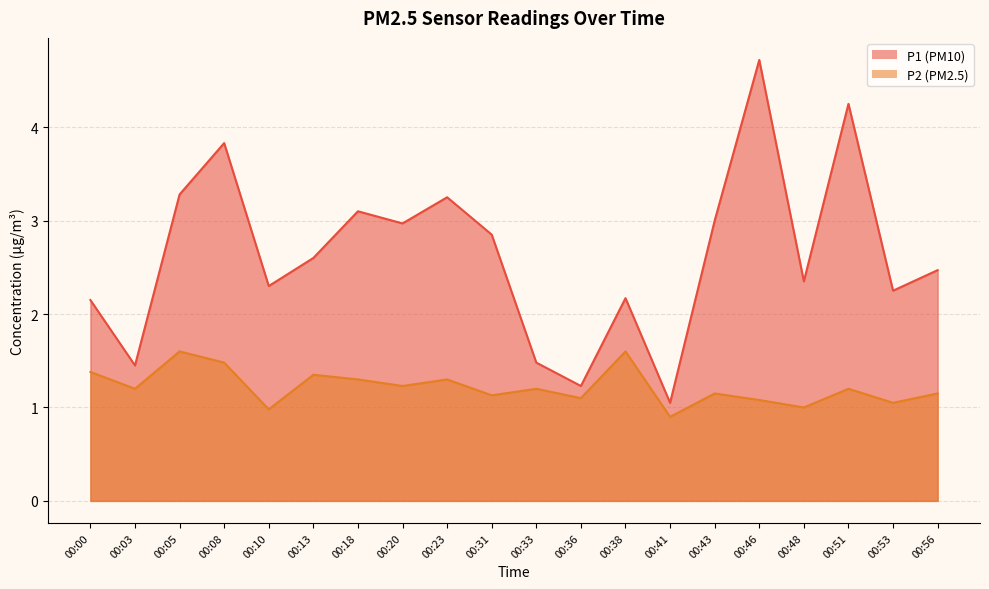

Which series changed the most between 00:13 and 00:20?

P1